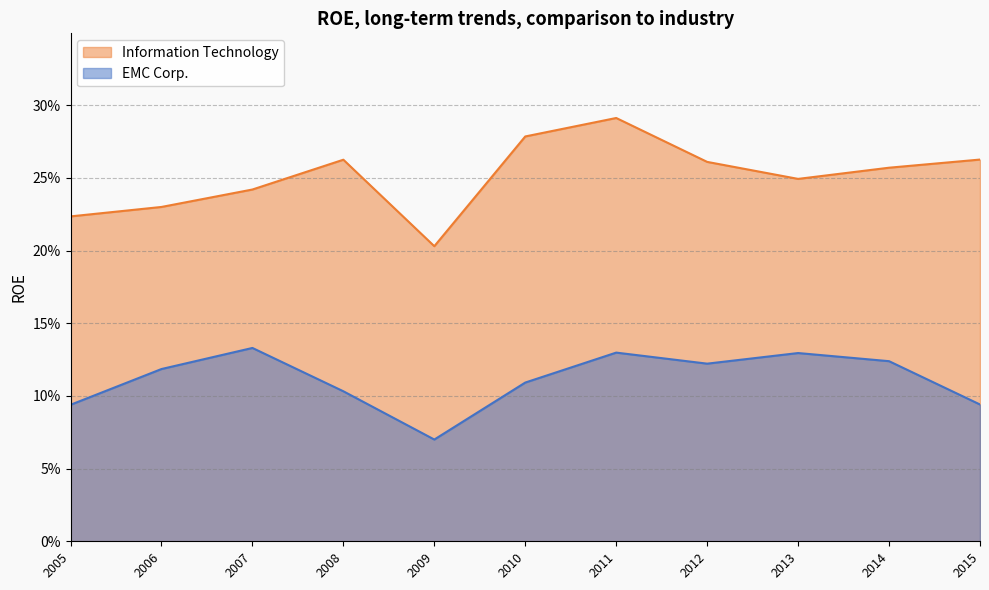

List the series in order of their peak value, highest first.

Information Technology, EMC Corp.